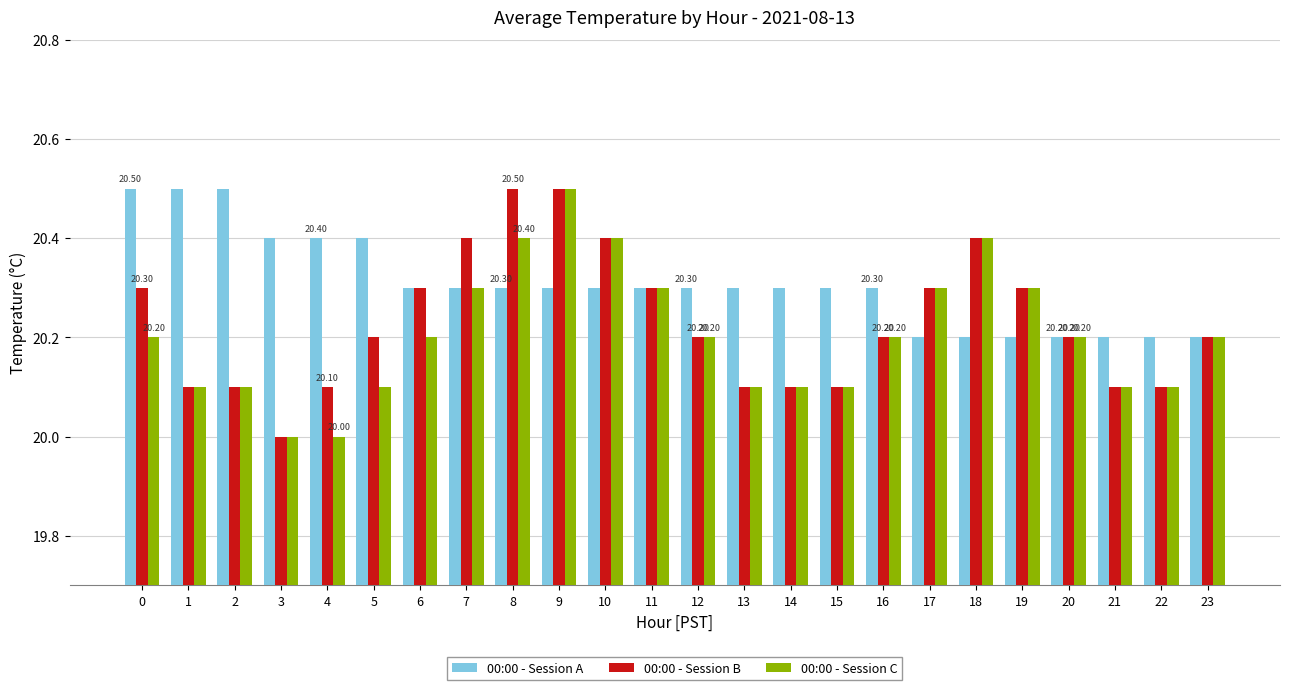

What are all the series names shown in the legend?

00:00 - Session A, 00:00 - Session B, 00:00 - Session C